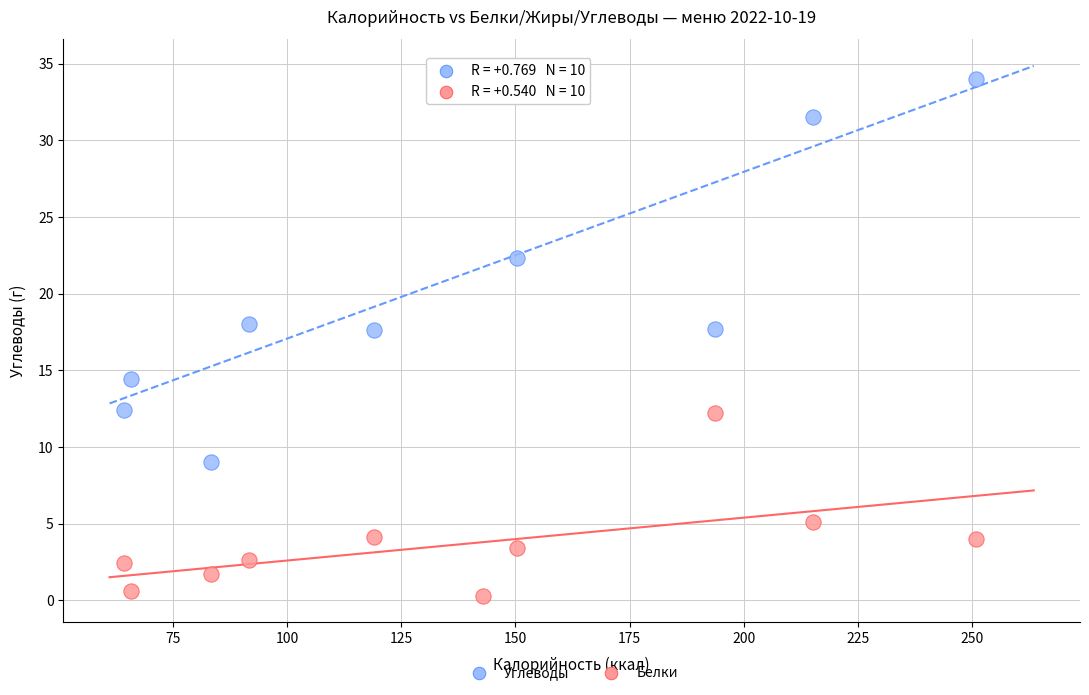

In the Углеводы series, what Y value is closest to 21?

22.3